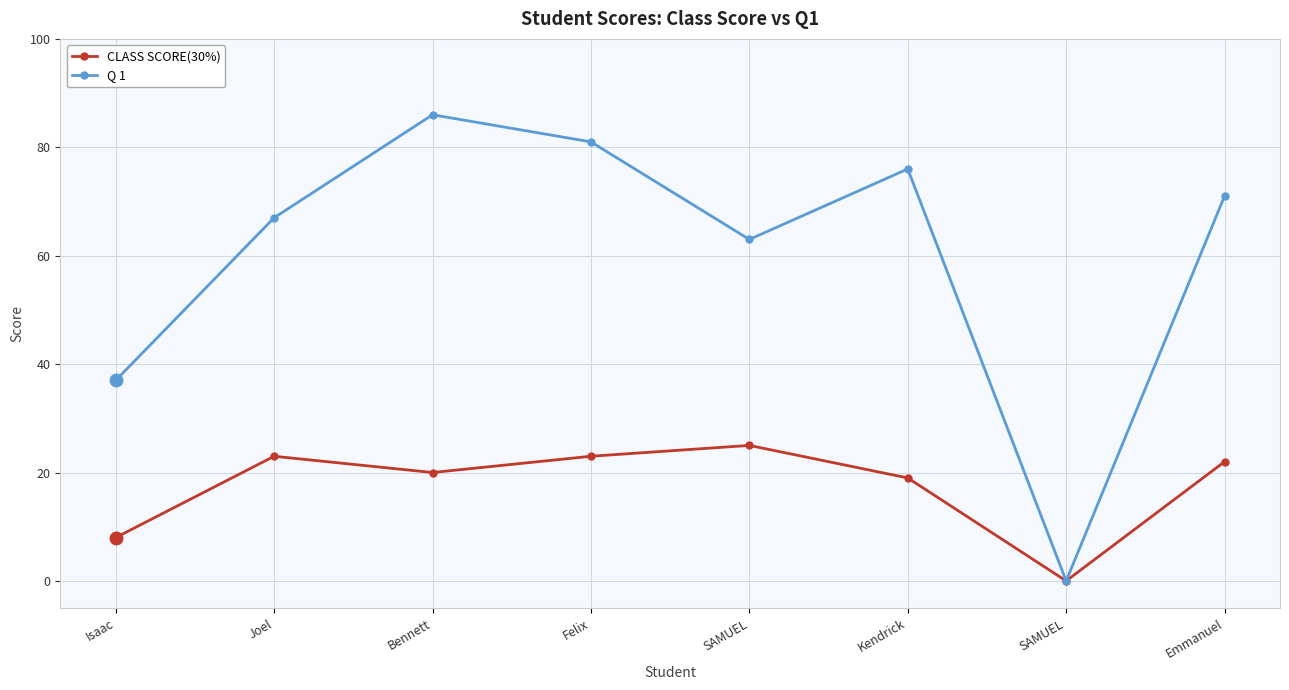

The CLASS SCORE(30%) series shows 12 at Kendrick. True or false?

False